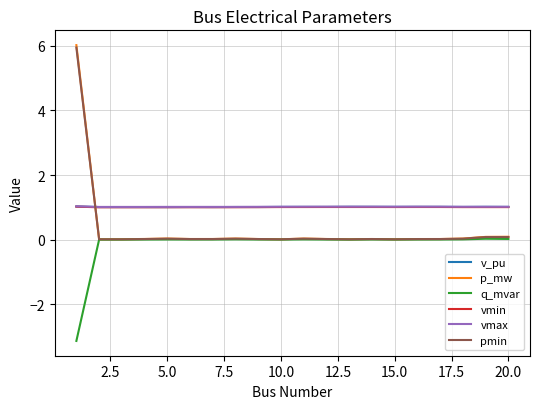

Which series has the widest spread of values?

p_mw